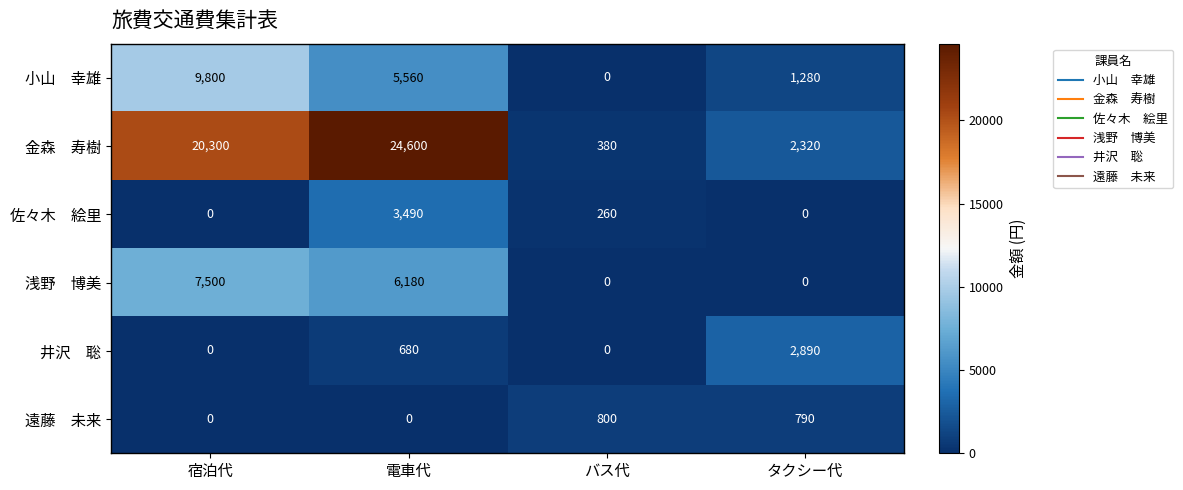

What is the spread (max minus min) of values at バス代?

800